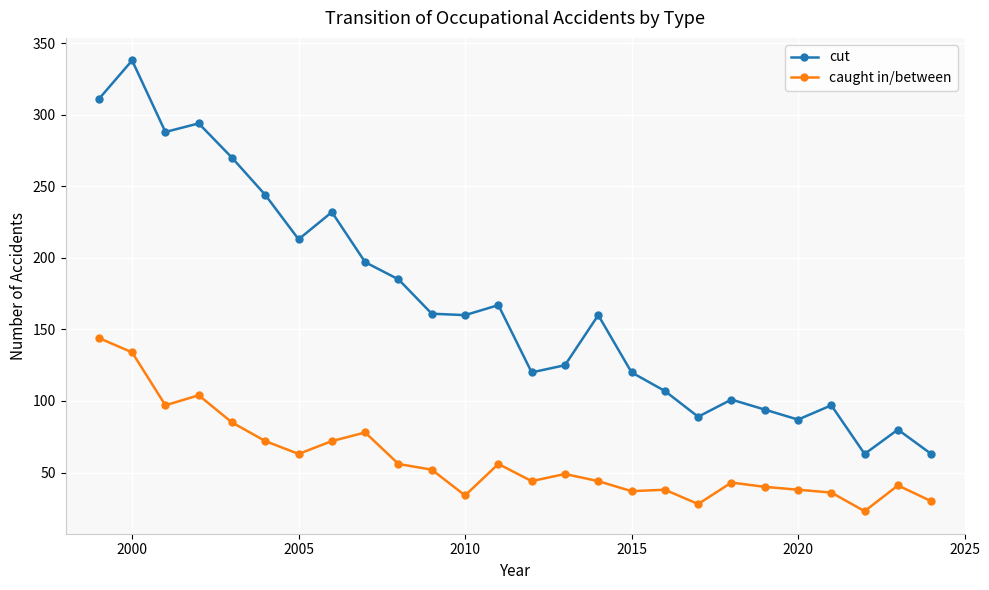

True or false: cut has more than 2 points higher than both neighbors.

True